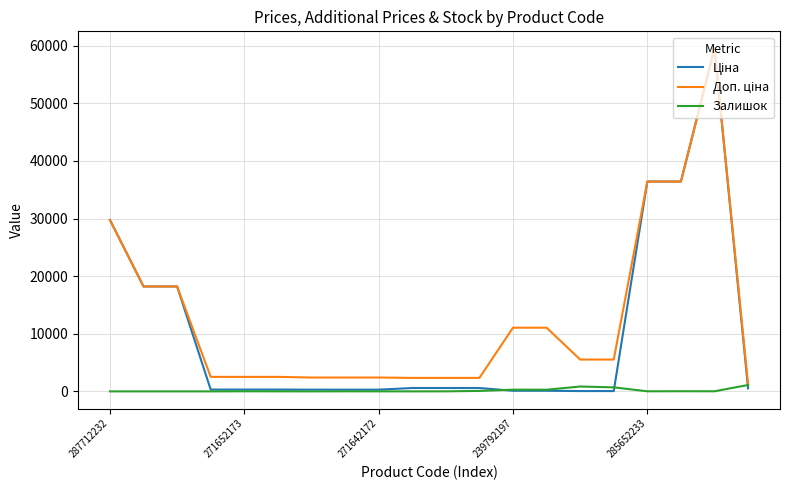

Does the chart have visible grid lines?

Yes